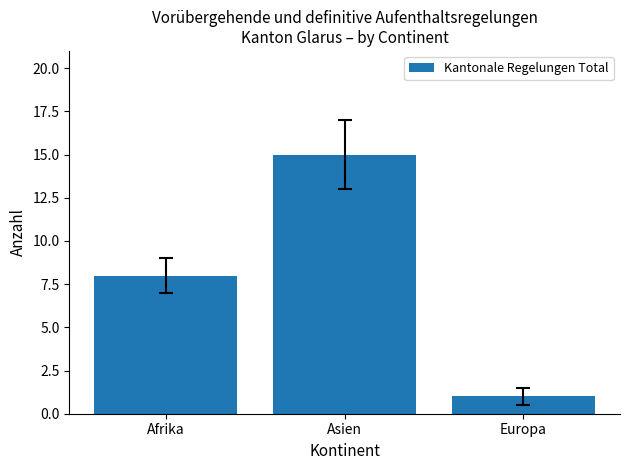

True or false: the data shows 15 at Asien.

True